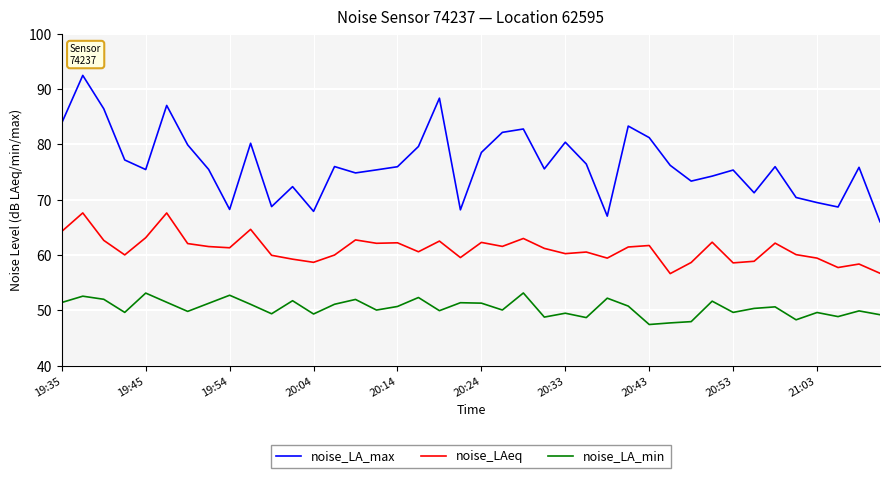

True or false: noise_LA_min and noise_LAeq cross at least once.

False